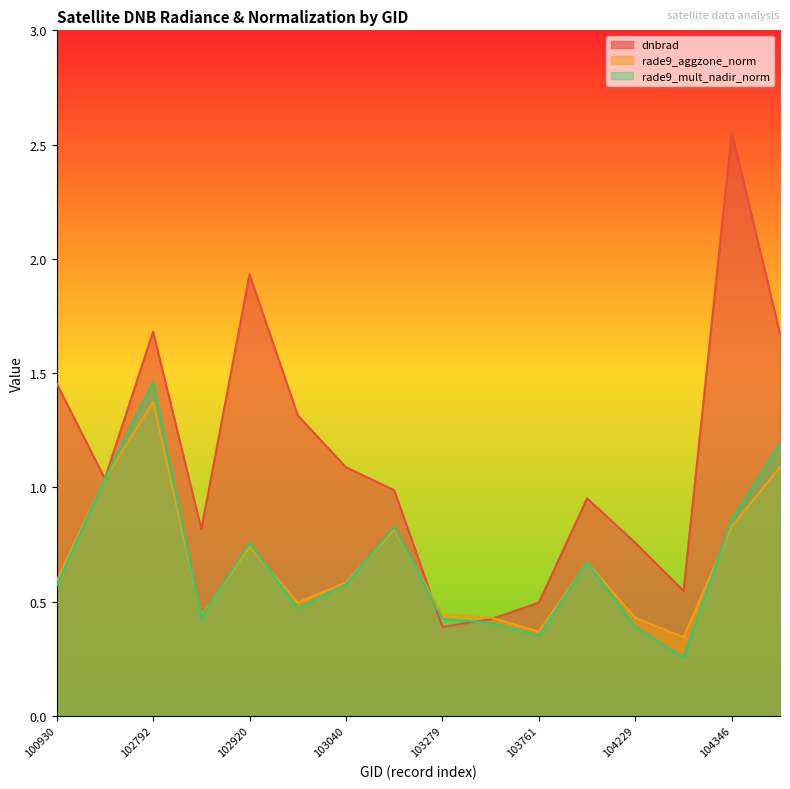

What is the value of the dnbrad point at the 13th from the left?

0.8